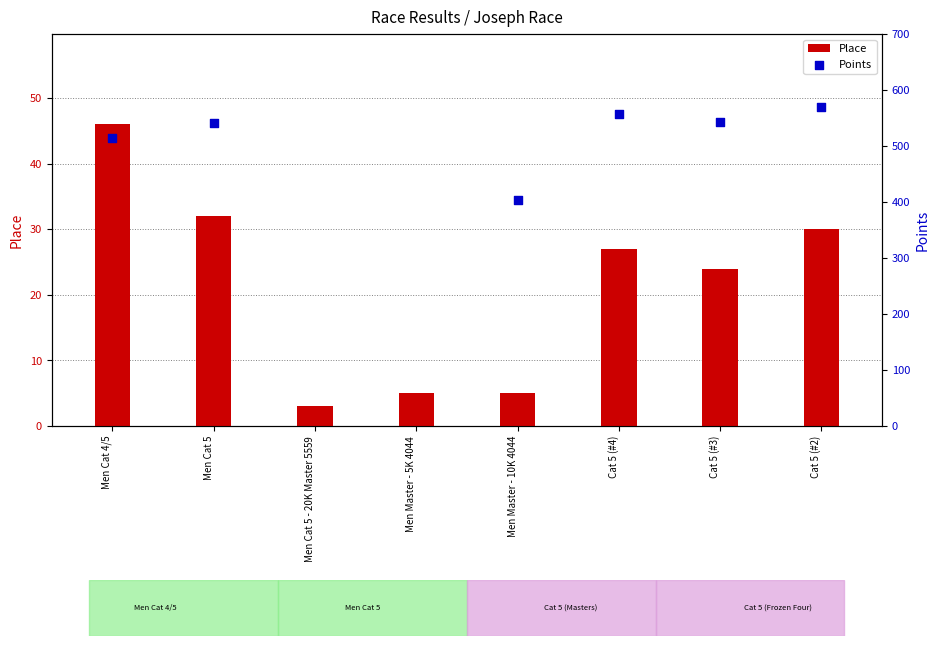

At how many categories does at least one series exceed 280?

6